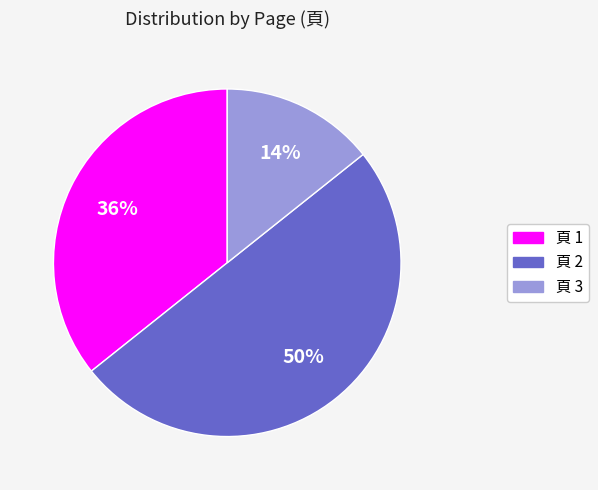

To the nearest percent, what percentage of the pie is 頁 2?

50%